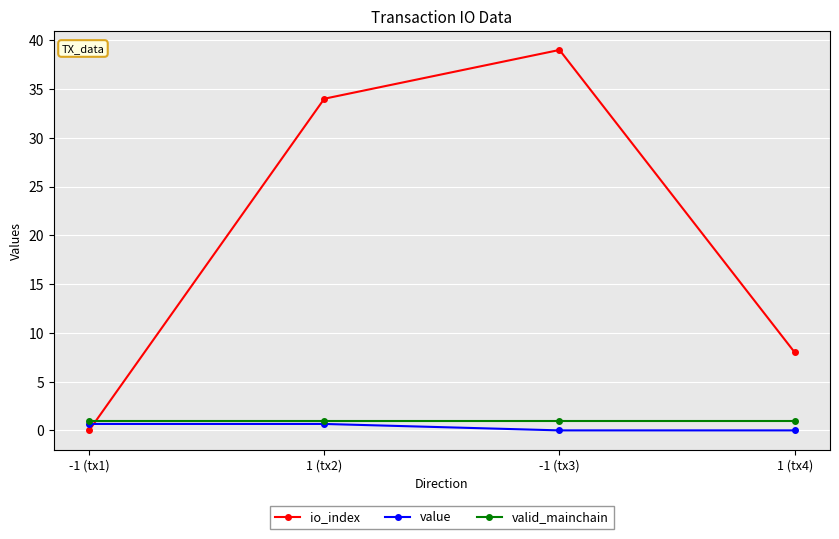

What is the spread (max minus min) of values at -1 (tx3)?

39.0